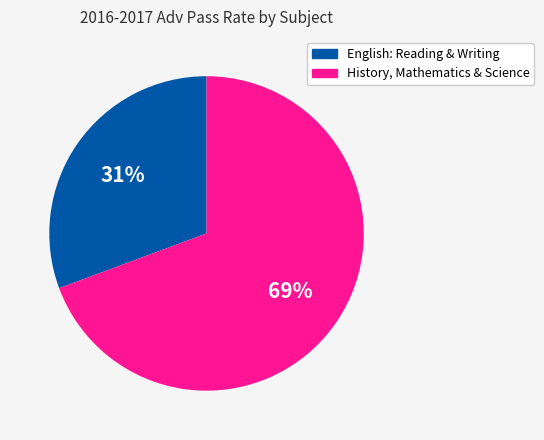

Is it true that English: Reading & Writing is 31% of the pie?

True